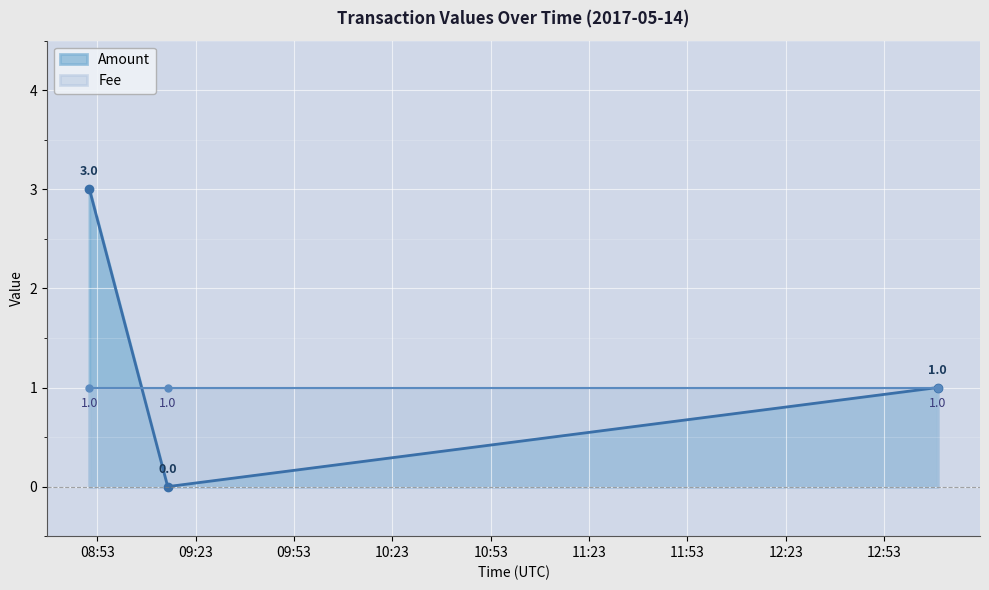

Which category has the lowest value across all series?

2017-05-14 09:14:28